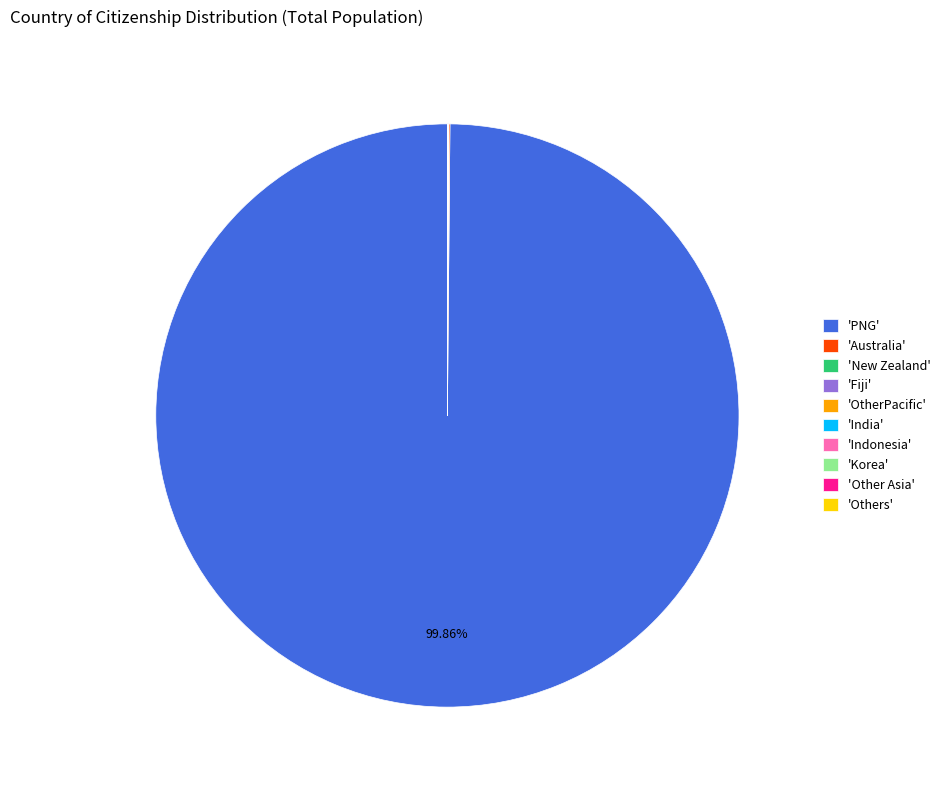

To the nearest percent, what is the difference between the largest and smallest slice percentages?

100%